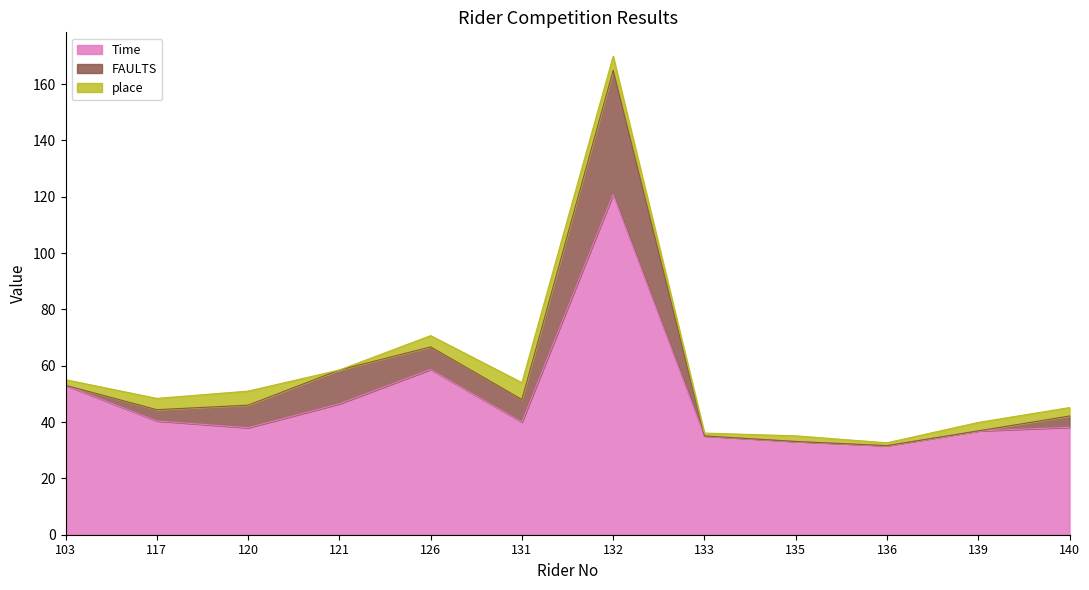

How many interior local peaks does the Time series have?

2